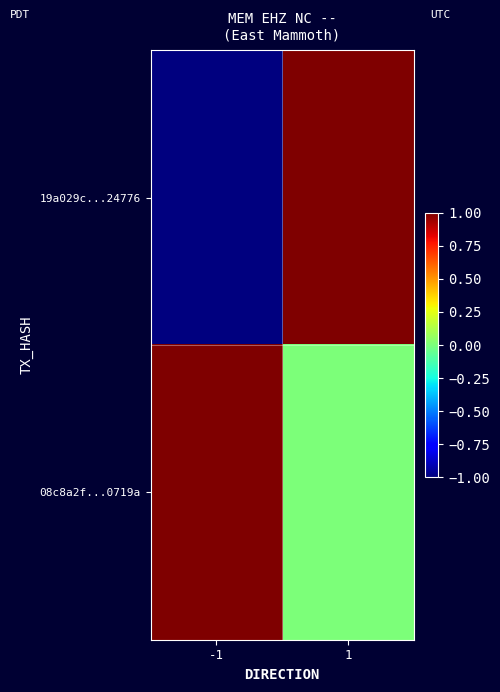

Reading left to right, what are all the values shown in this chart?

19a029c...24776: -1=-1	1=1
08c8a2f...0719a: -1=1	1=0